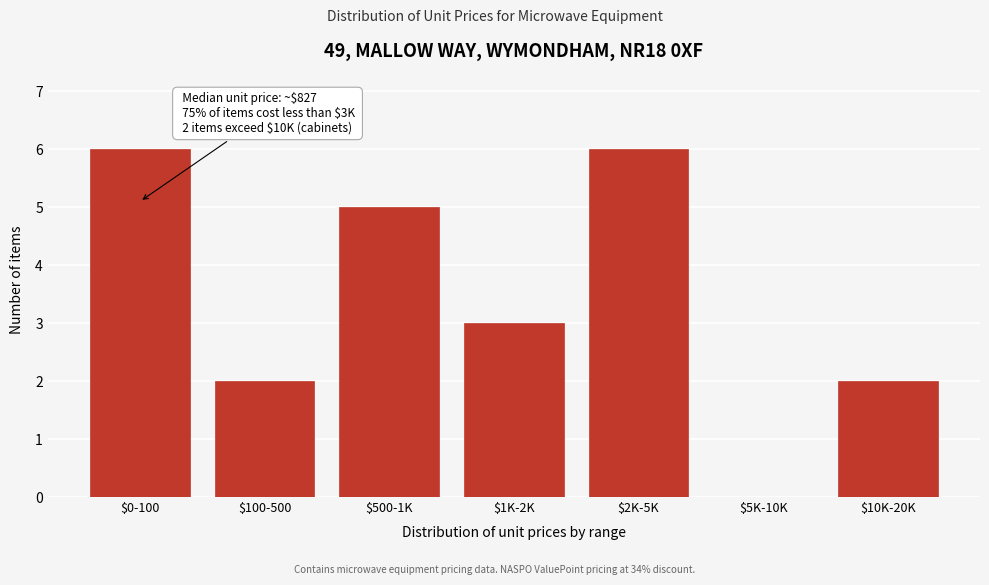

The value at $100-500 is 2. True or false?

True